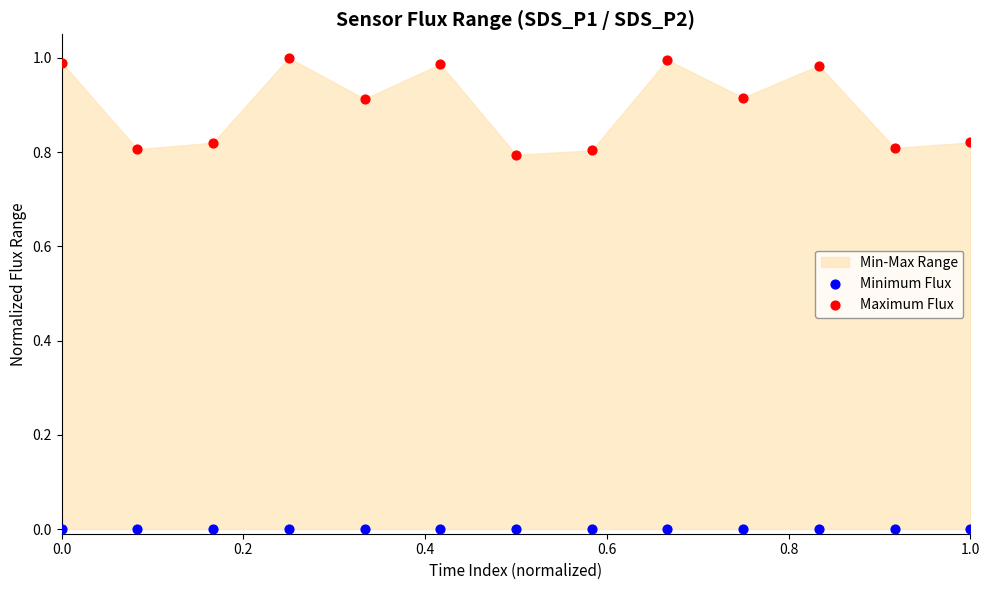

Which series contains the highest Y value?

Maximum Flux